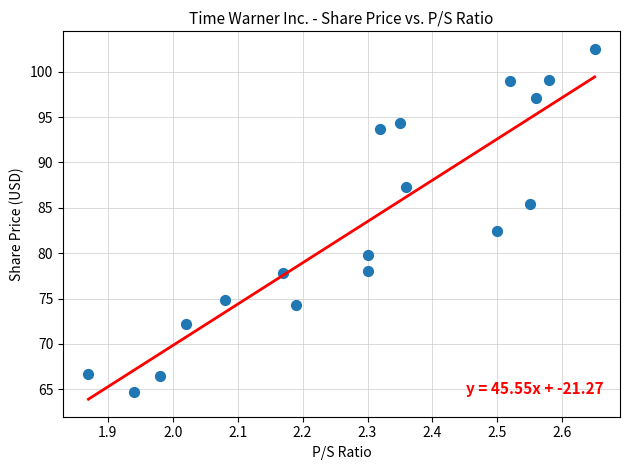

What is the range of X values (max minus min)?

0.8